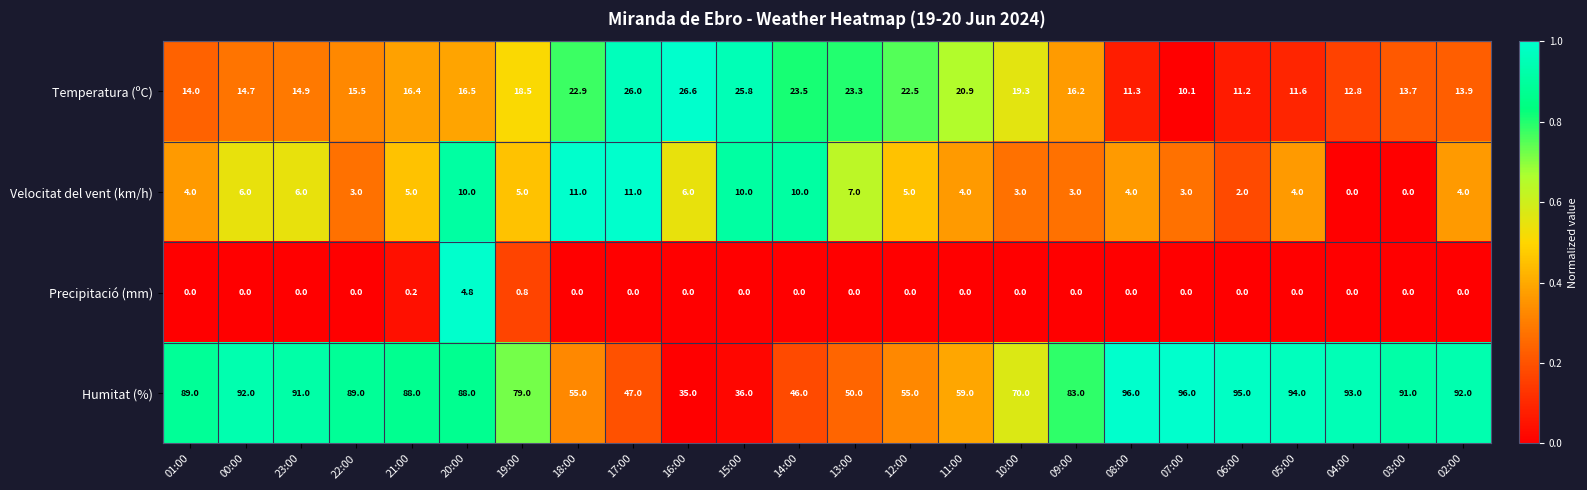

What is the difference between the maximum and minimum values in the Humitat (%) series?

61.0